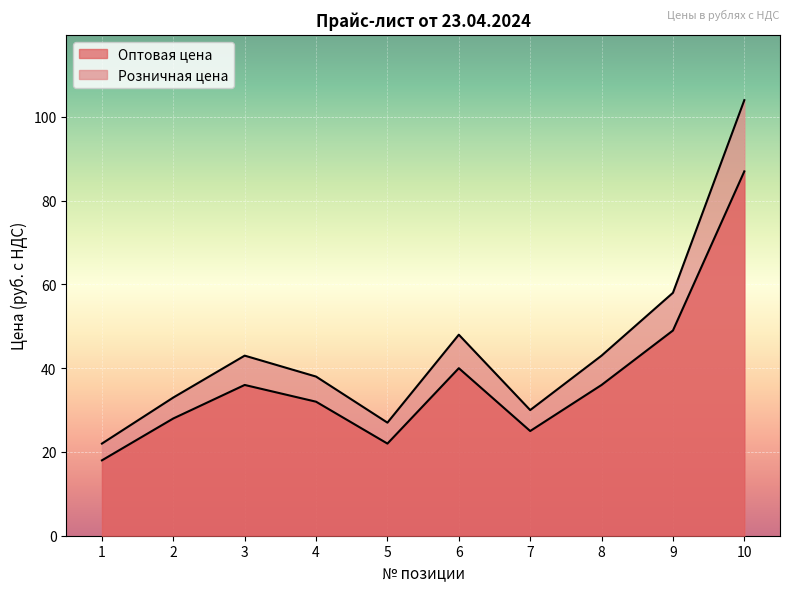

Reading right to left, what are all the values shown in this chart?

Оптовая цена: 87	49	36	25	40	22	32	36	28	18
Розничная цена: 104	58	43	30	48	27	38	43	33	22